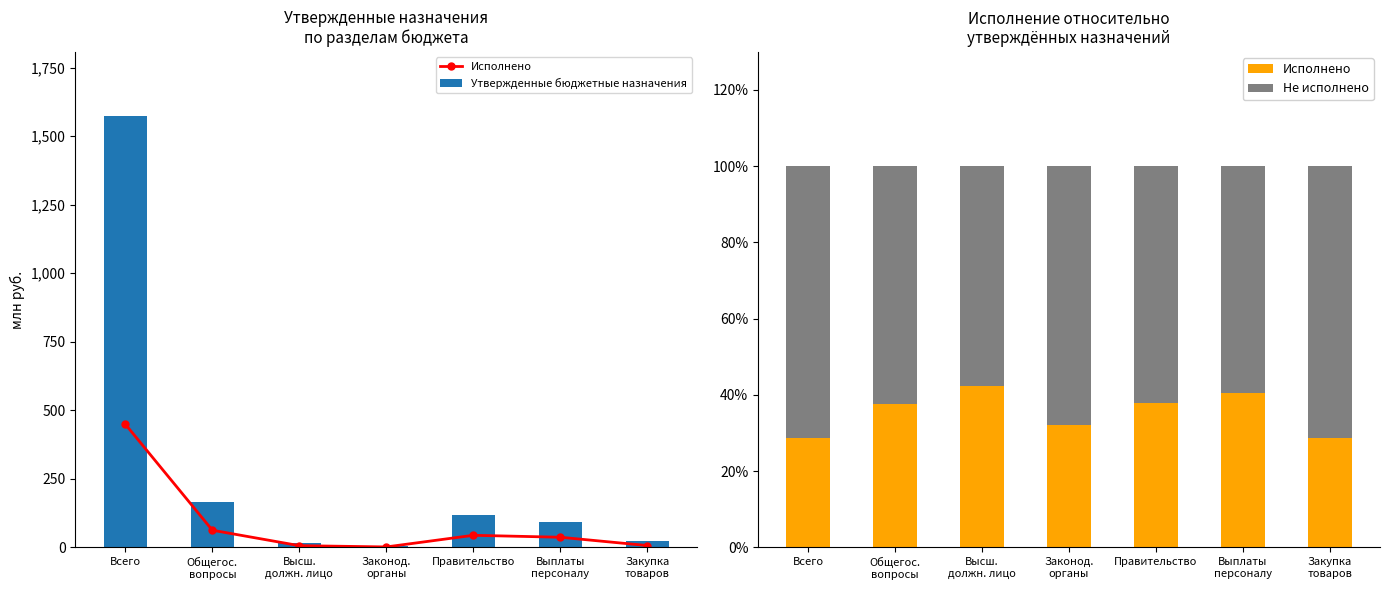

Is it true that Утвержденные бюджетные назначения equals 116.7 at Правительство?

True